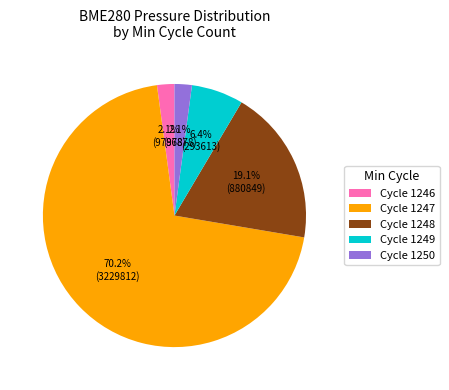

Which slice is the largest?

Cycle 1247